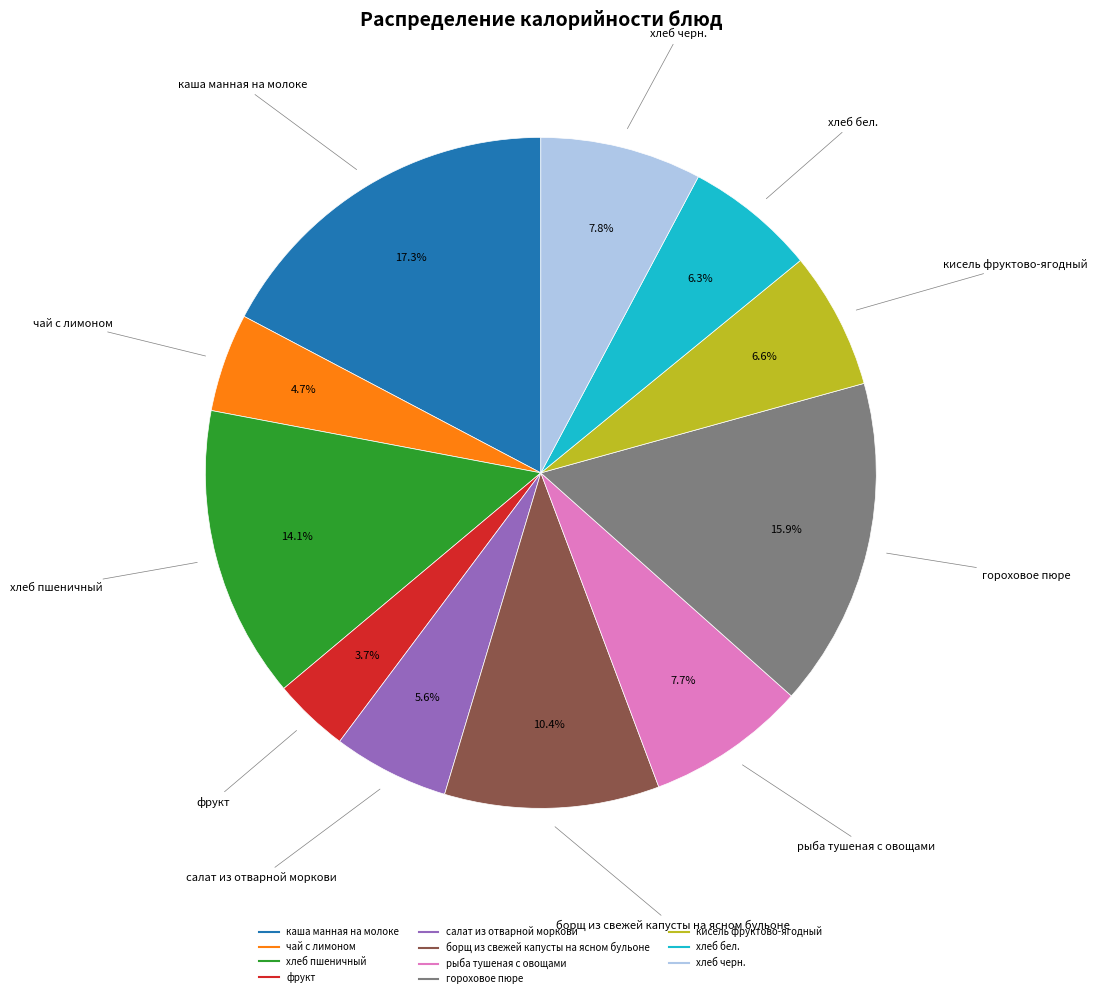

Approximately how many times larger is the value at кисель фруктово-ягодный compared to гороховое пюре?

0.4